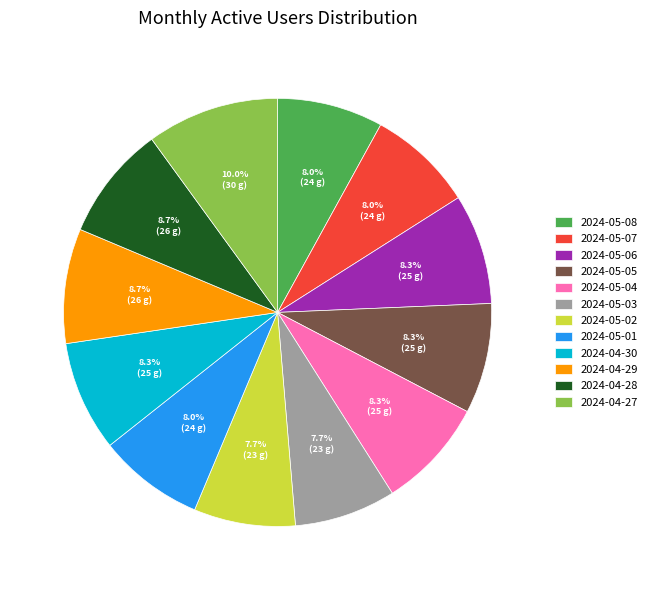

Is 2024-05-01 the majority of the pie?

No